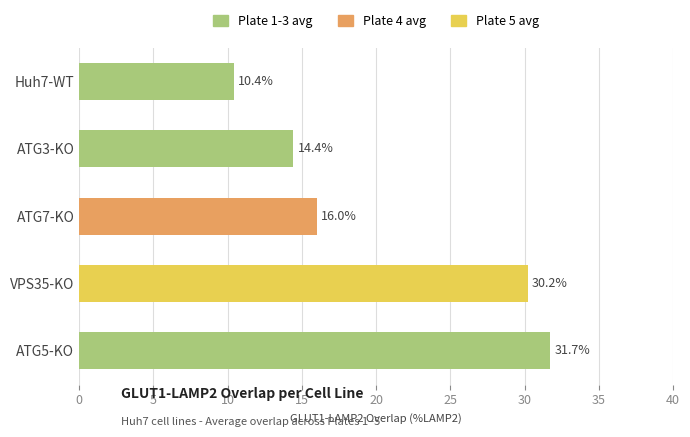

What is the difference between the values at ATG3-KO and ATG7-KO?

1.6